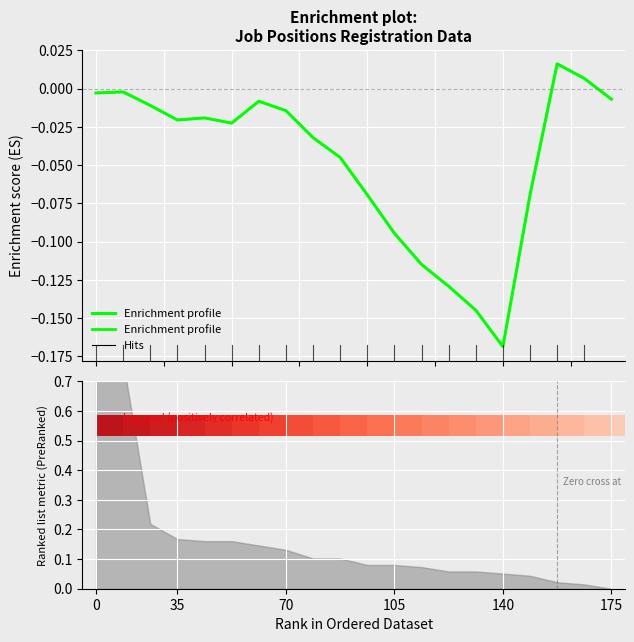

True or false: the data shows -0.0 at 0.

False